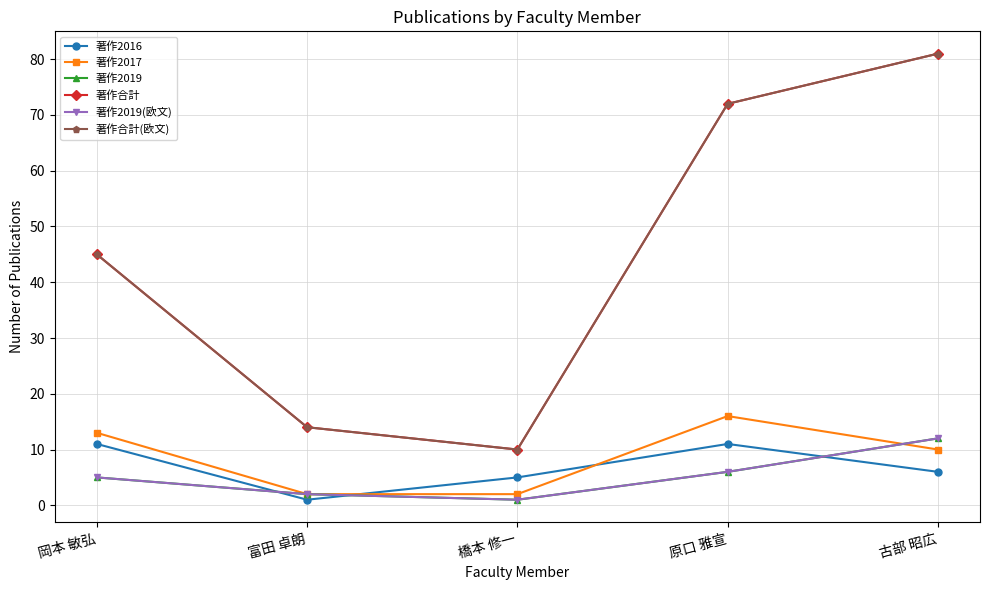

How many categories are shown in the chart?

5